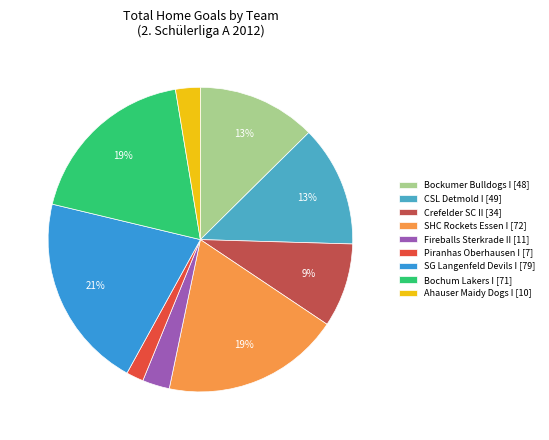

How many slices are in this pie chart?

9